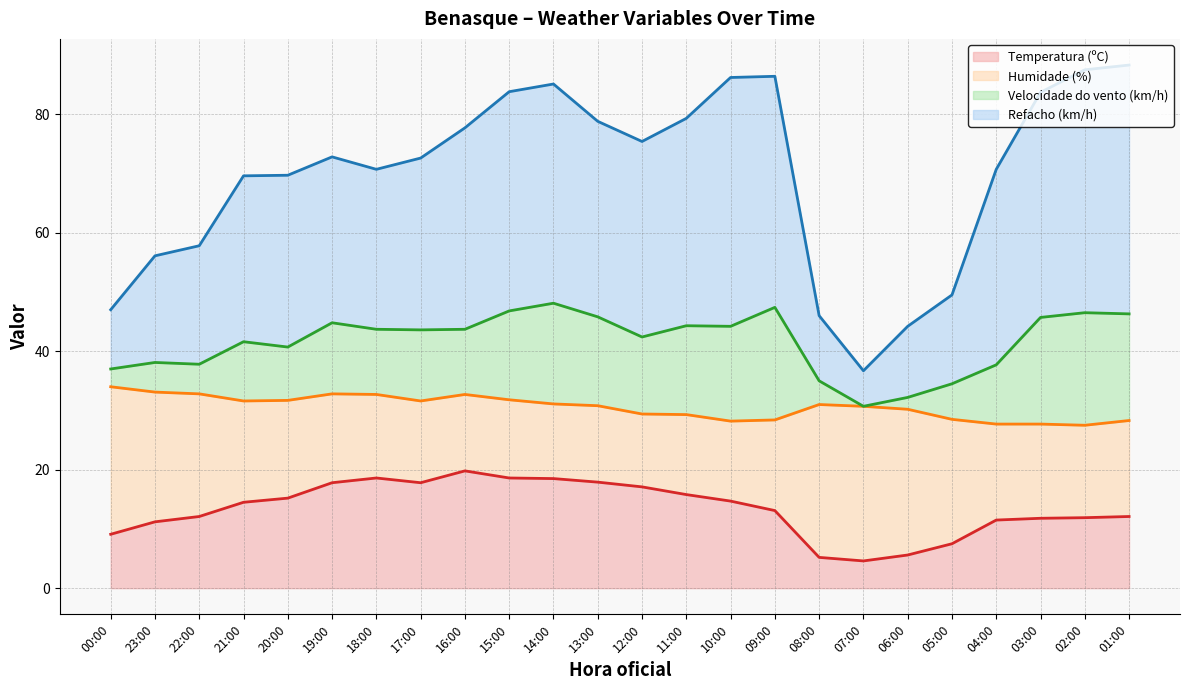

What is the label of the 10th point from the right?

10:00